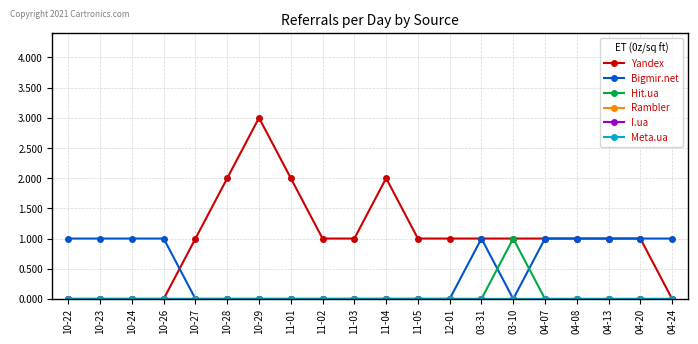

Does the chart have visible grid lines?

Yes